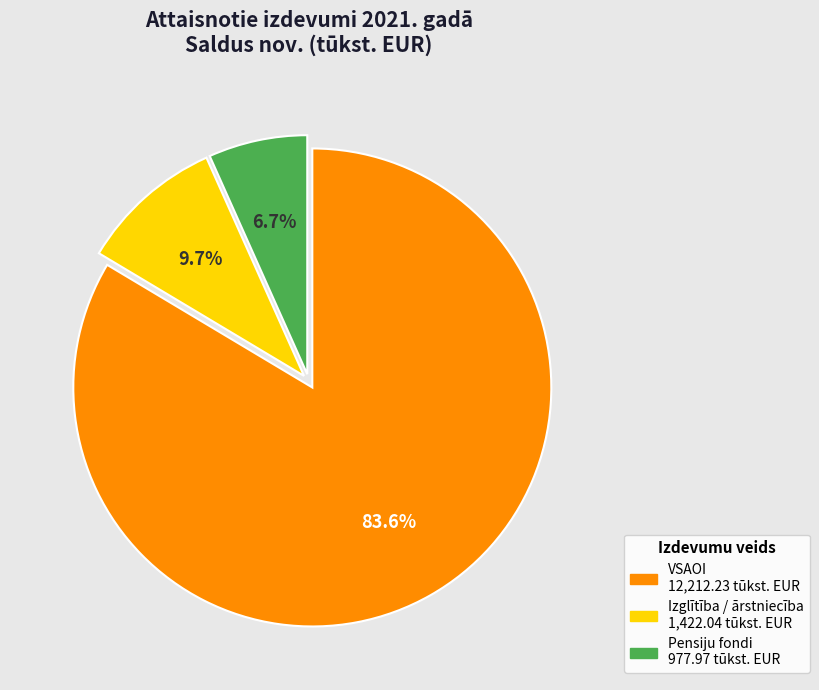

How many segments does this pie chart have?

3